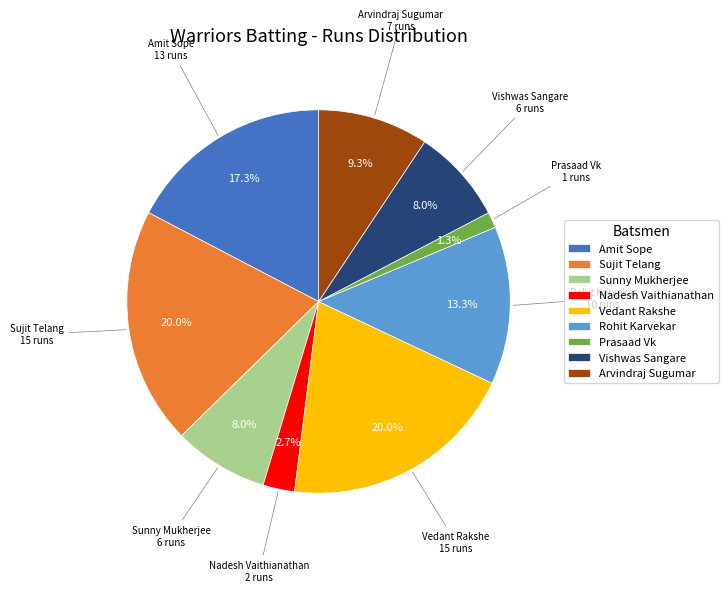

True or false: Vishwas Sangare accounts for 8% of the total.

True